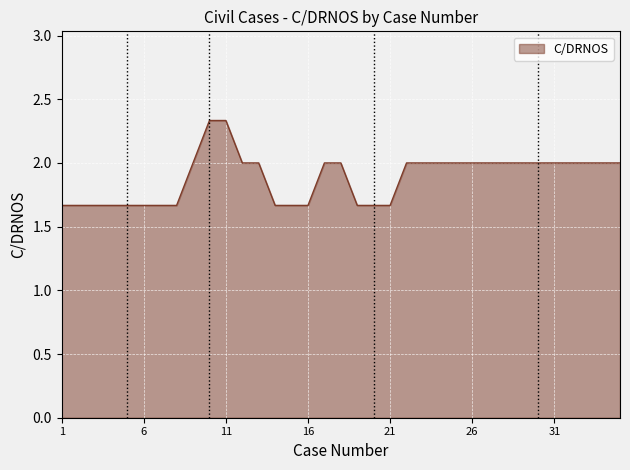

What is the difference between the maximum and minimum values?

0.7